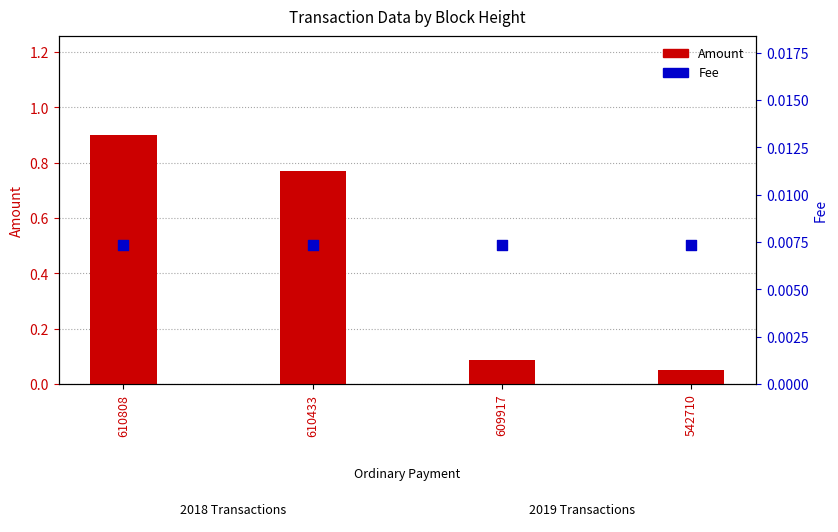

What are all the series names shown in the legend?

Amount, Fee